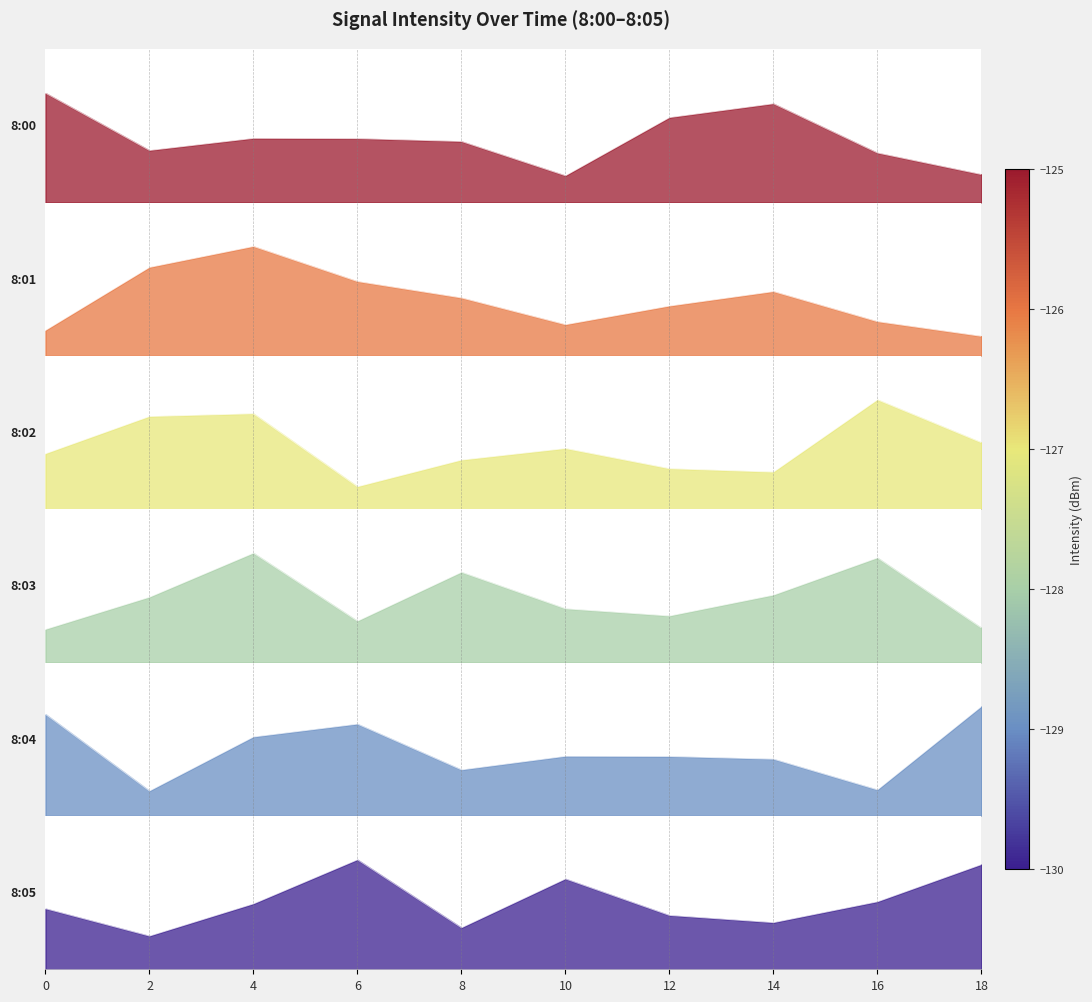

True or false: 8:04 has a value of 2.6 at 18.

False